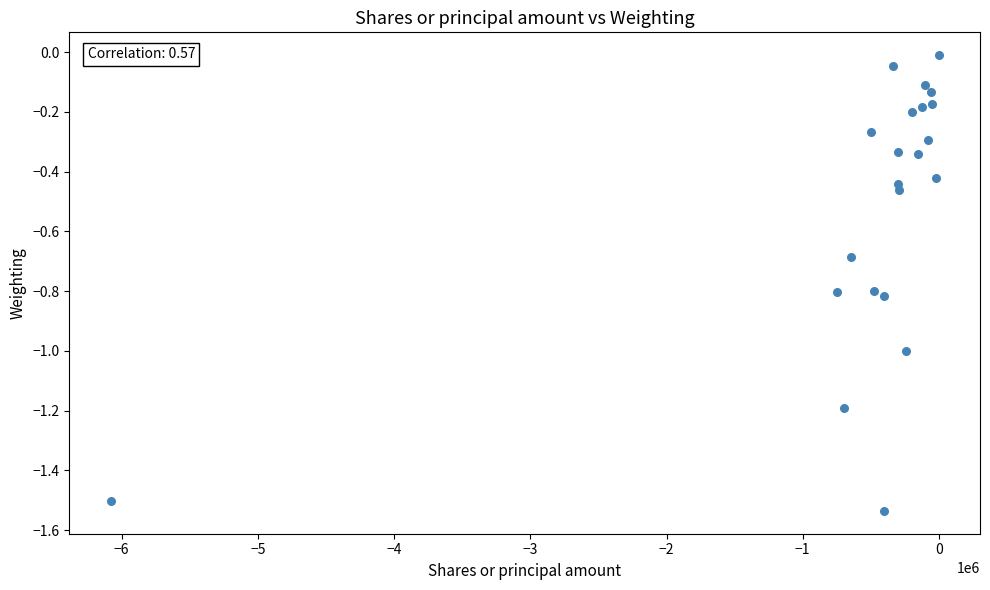

What is the range of X values (max minus min)?

6077787.0